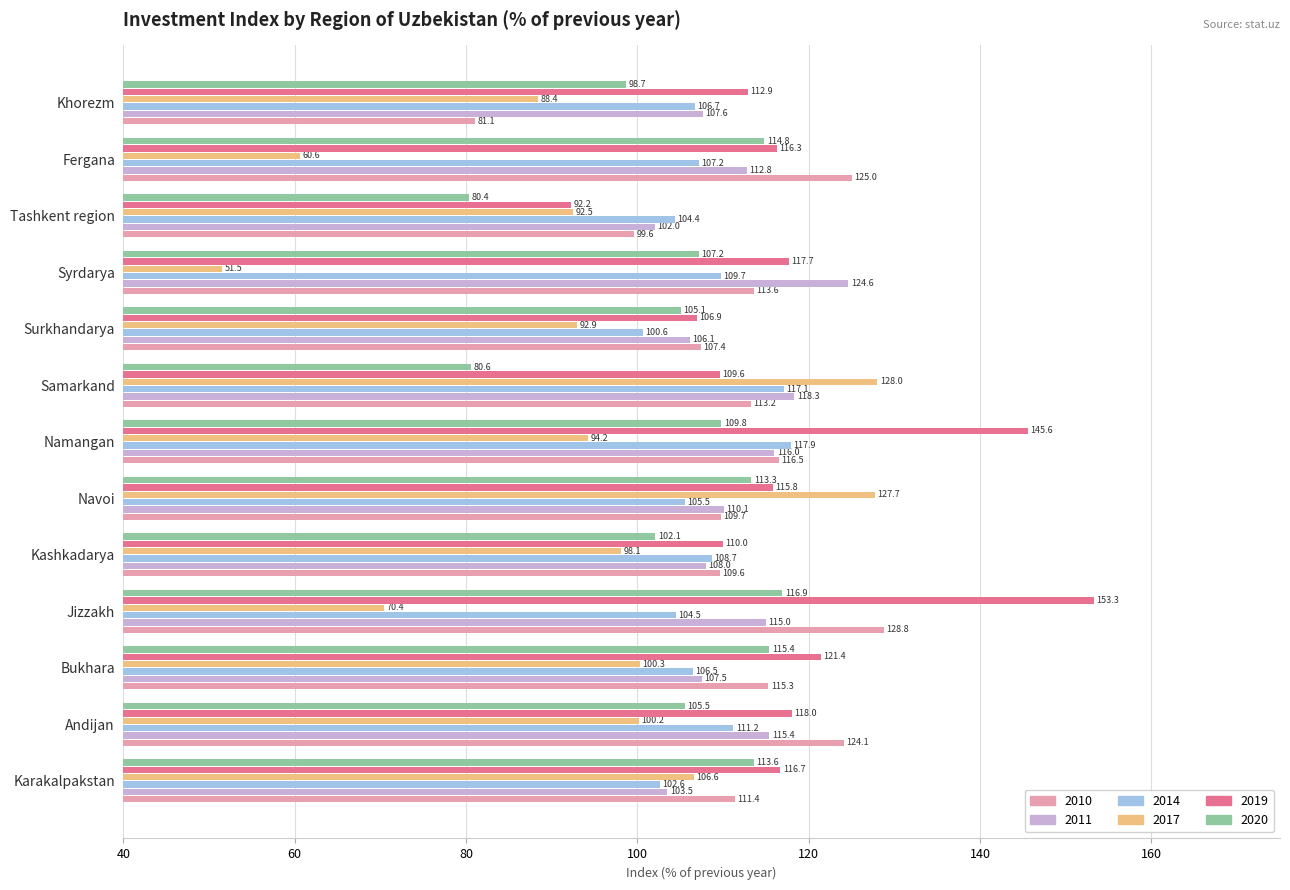

What is the lowest value of the 2017 series?

51.5